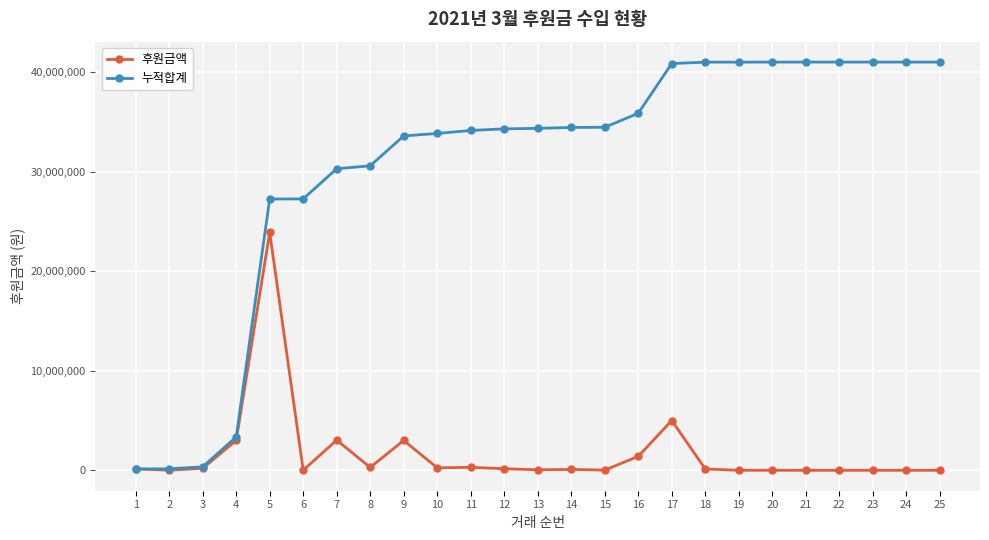

What is the value of the 후원금액 point at the 20th from the left?

4936